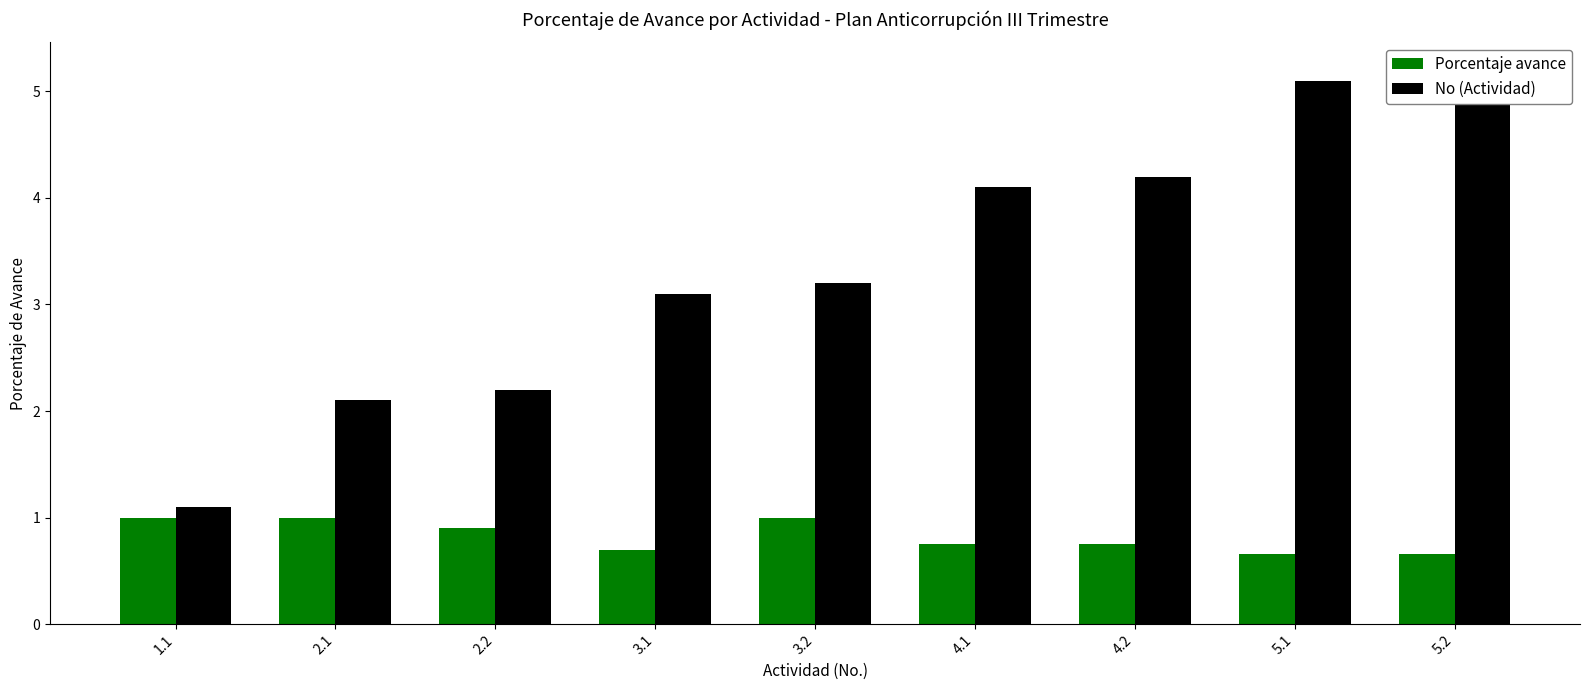

Reading left to right, transcribe all the data shown in this chart.

Porcentaje avance: 1.1=1.0	2.1=1.0	2.2=0.9	3.1=0.7	3.2=1.0	4.1=0.8	4.2=0.8	5.1=0.7	5.2=0.7
No (Actividad): 1.1=1.1	2.1=2.1	2.2=2.2	3.1=3.1	3.2=3.2	4.1=4.1	4.2=4.2	5.1=5.1	5.2=5.2